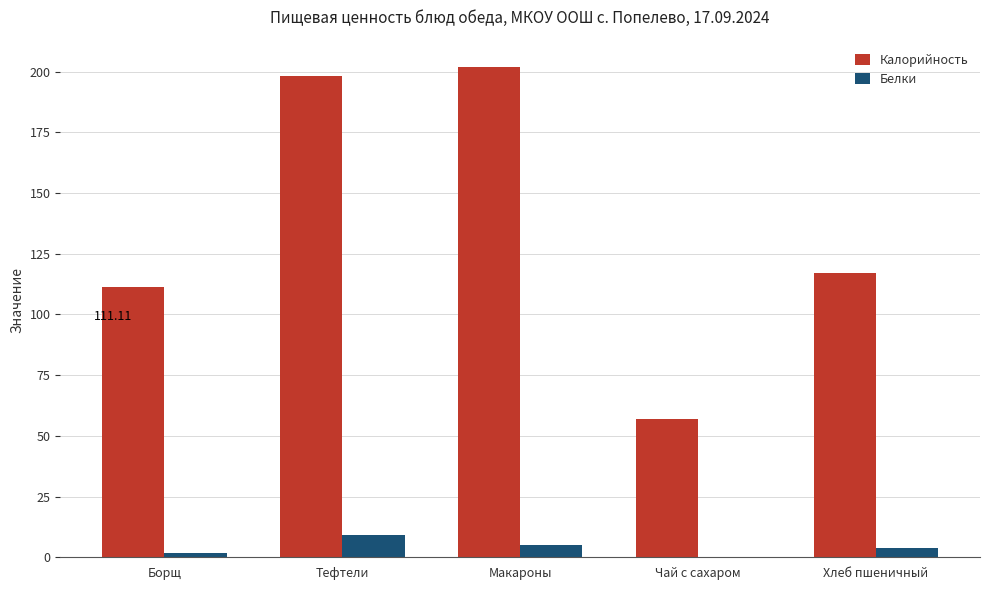

Which series has the largest total across all categories?

Калорийность